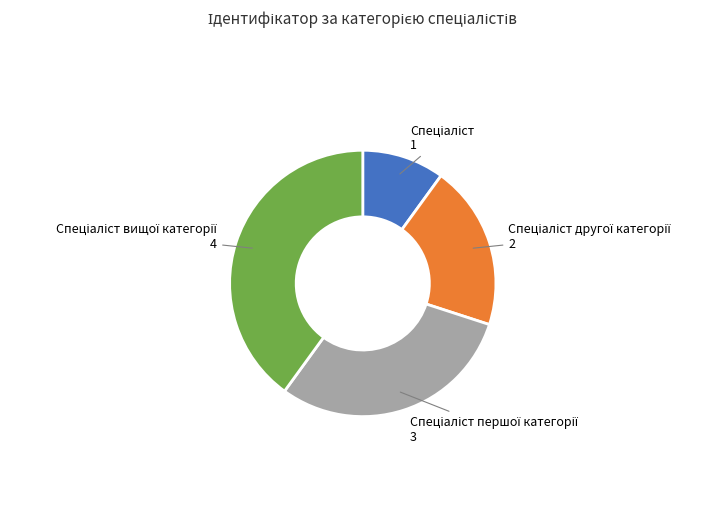

Does any single category account for the majority?

No